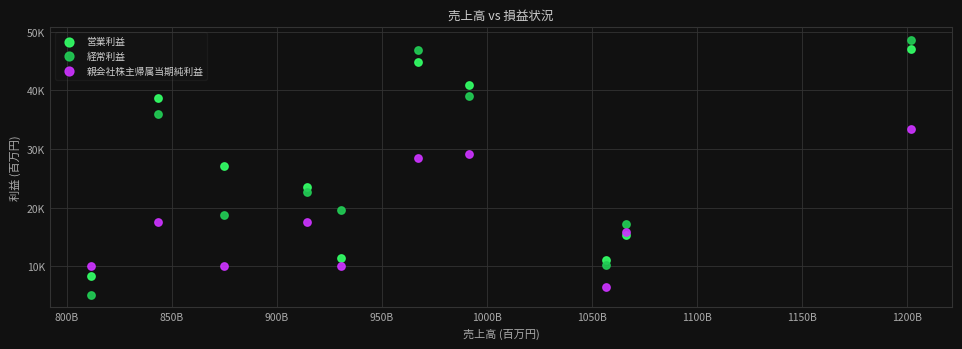

Which series contains the highest Y value?

経常利益